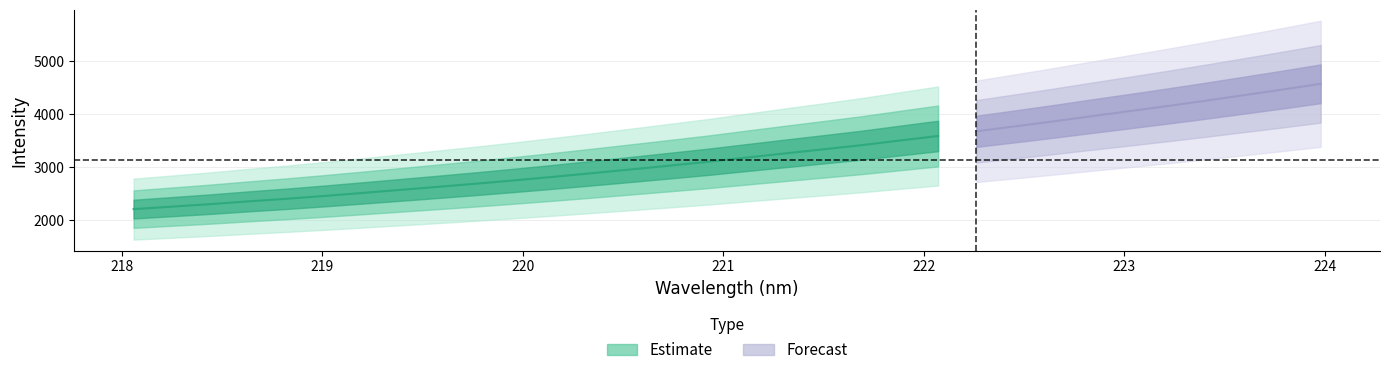

True or false: x has more than 2 interior local peaks.

False